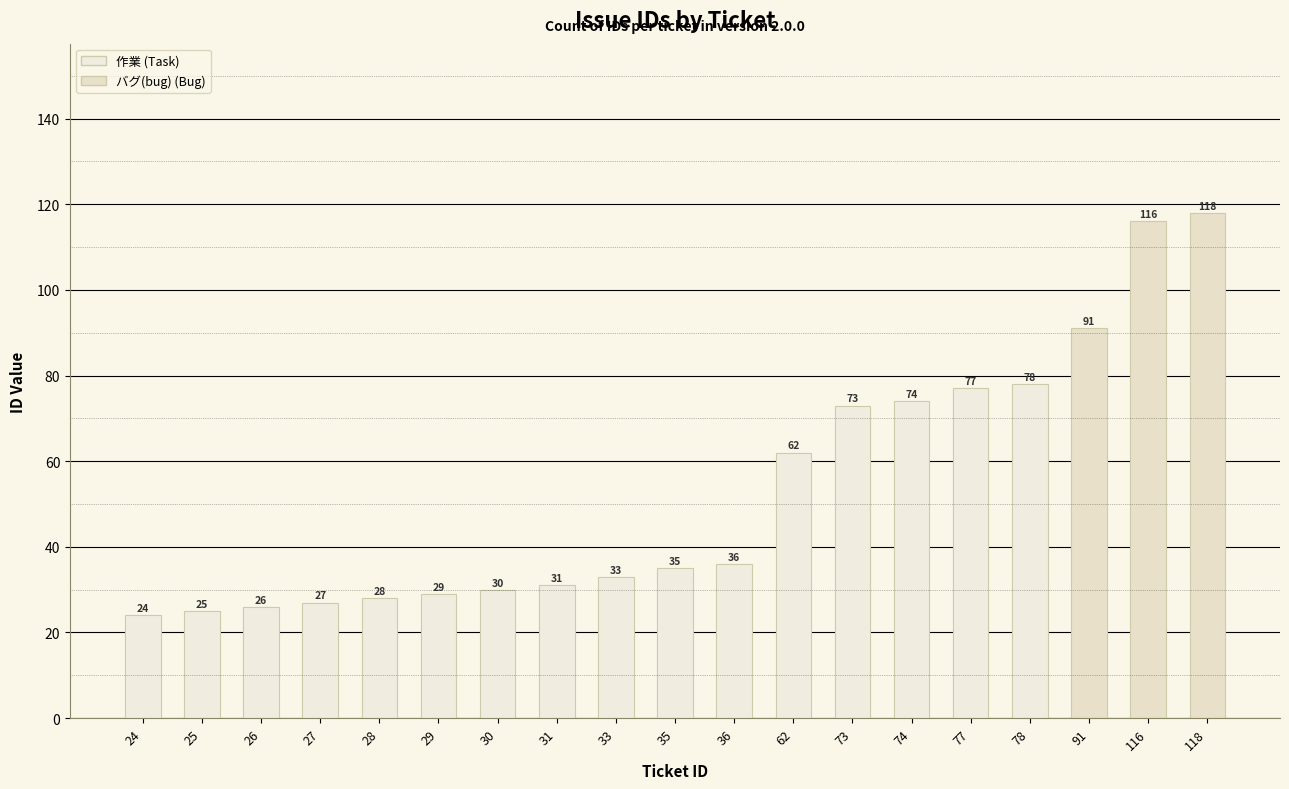

What is the value of the 19th bar from the left?

118